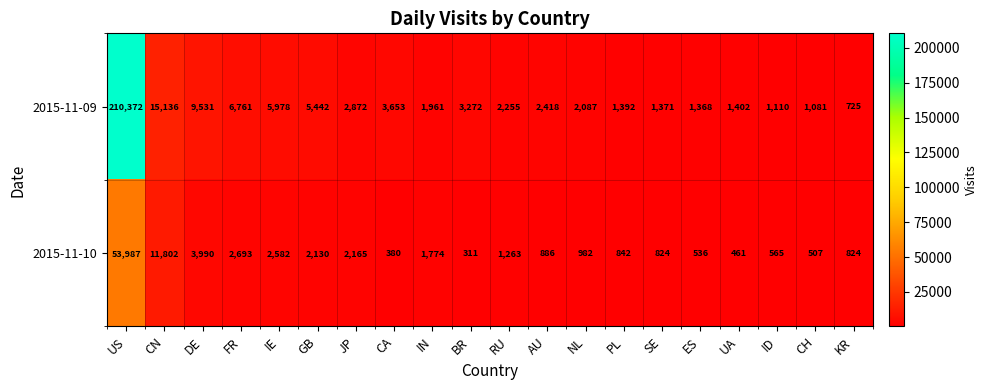

Rank the series by their maximum value, from highest to lowest.

2015-11-09, 2015-11-10